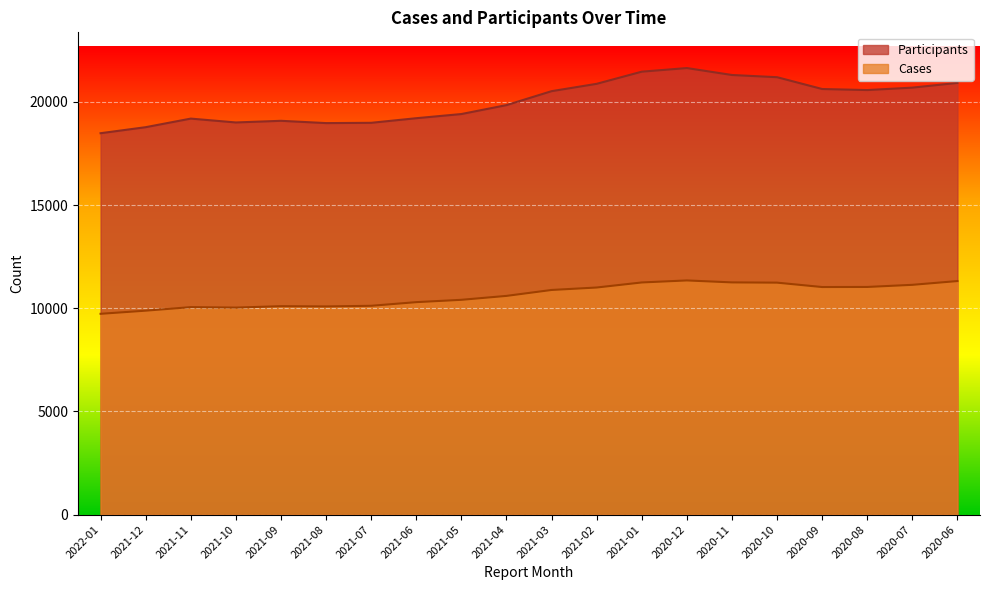

True or false: Participants has a value of 20626 at 2020-09.

True